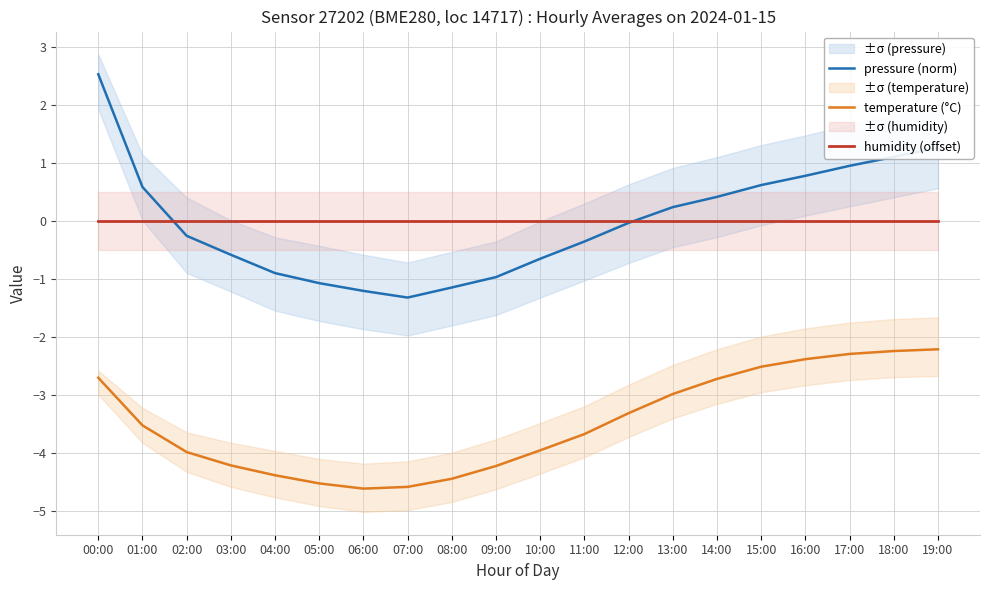

True or false: pressure (norm) and temperature (°C) intersect in this chart.

False